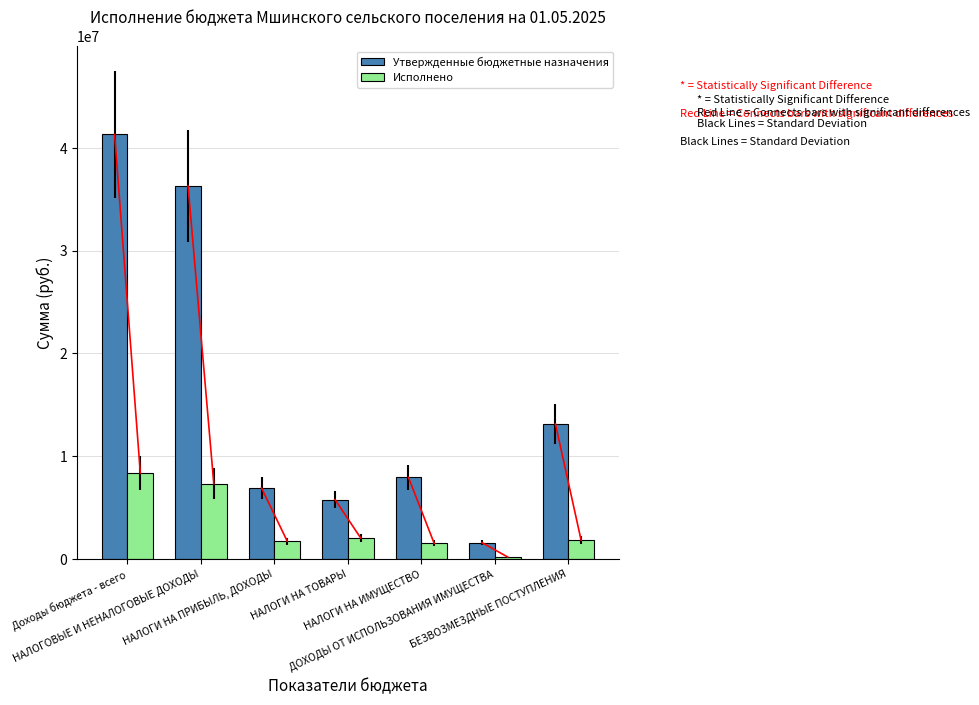

What is the sum of all Исполнено values?

23054980.3